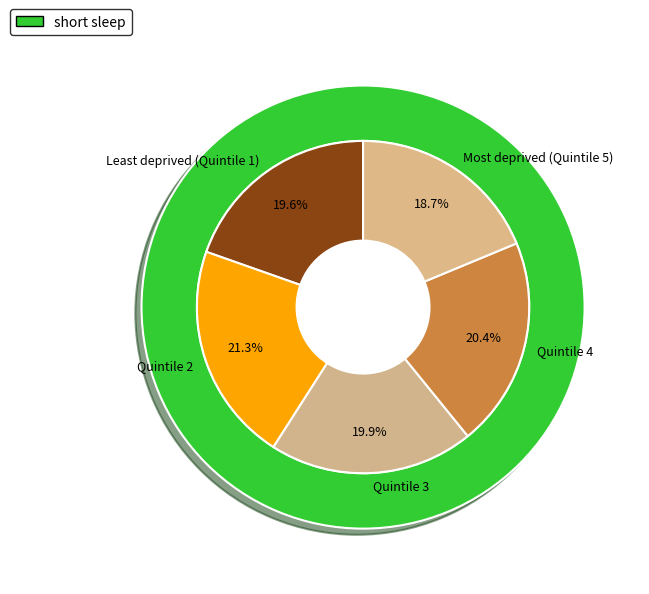

To the nearest percent, what percentage of the pie is Quintile 4?

20%